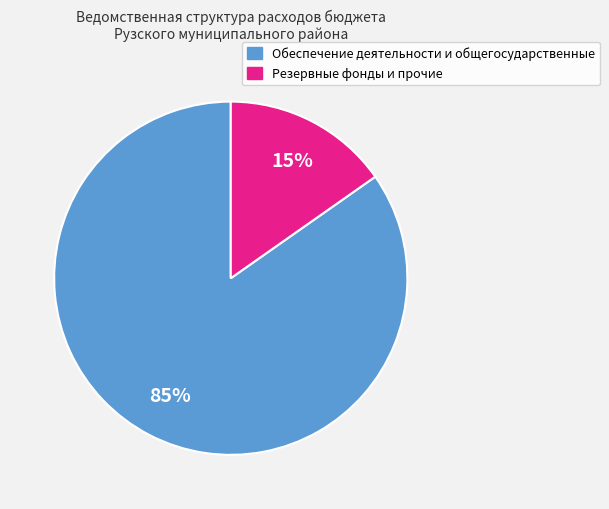

Is there a majority slice in this chart?

Yes